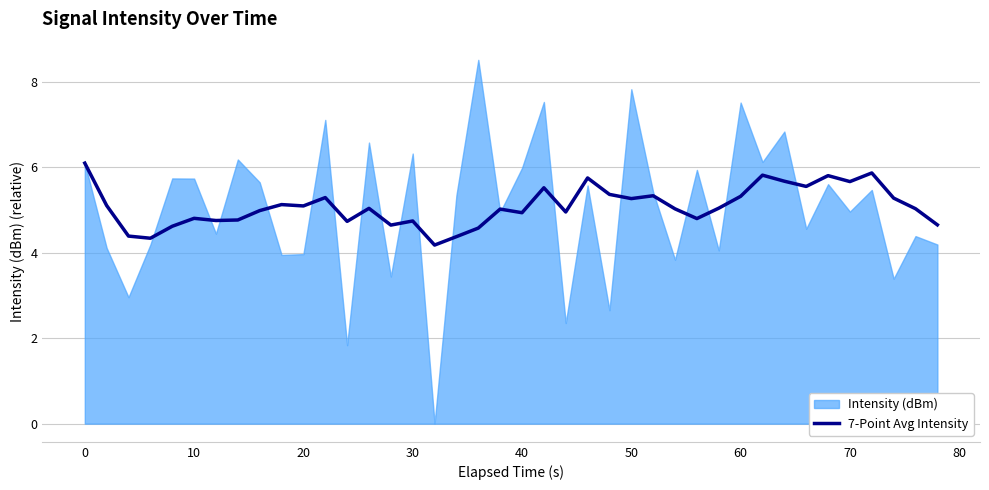

True or false: 7-Point Avg Intensity has a value of 2.6 at 50.

False